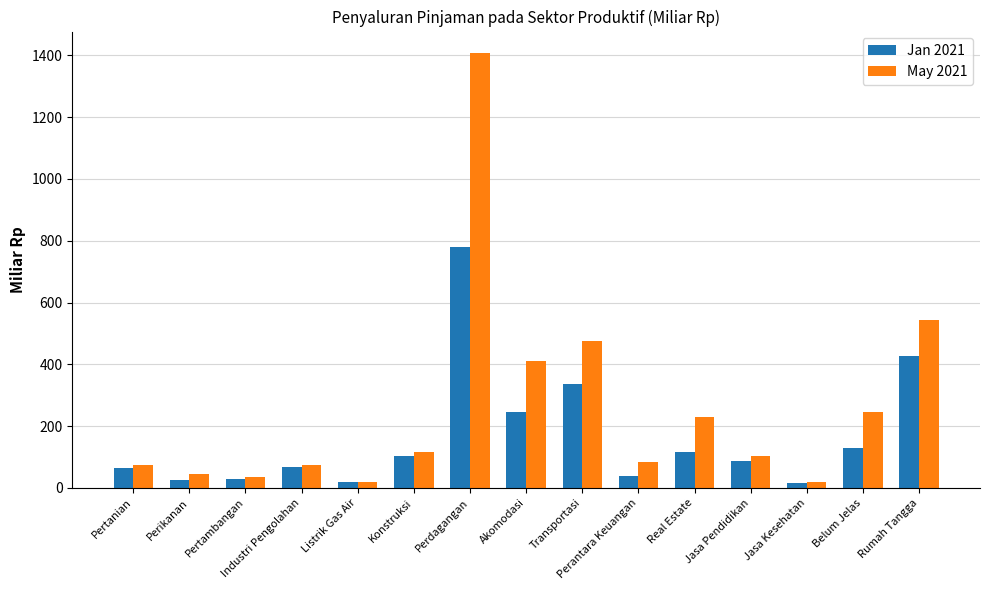

Which series has the largest range (max minus min)?

May 2021